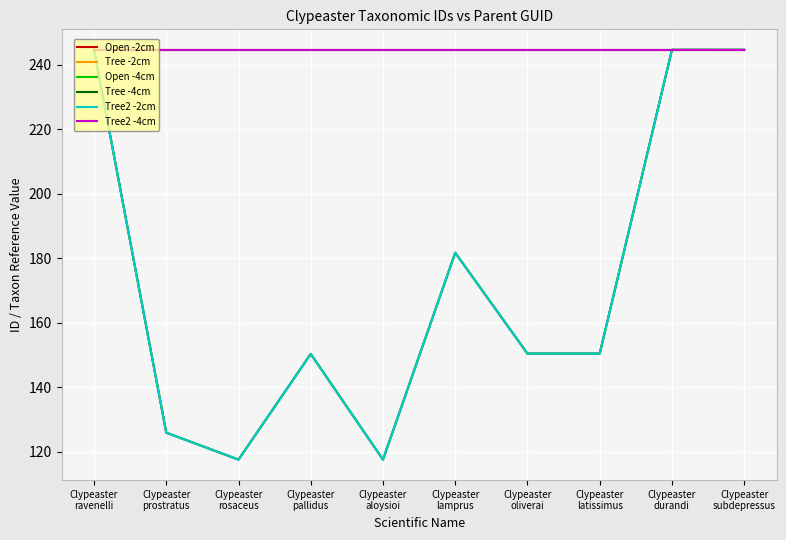

True or false: Tree -4cm has more than 2 points higher than both neighbors.

False